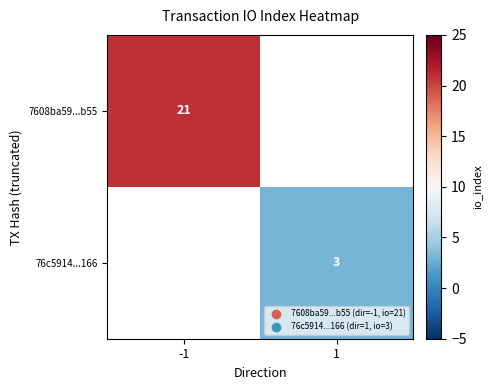

The value of 7608ba59...b55 at -1 is 21. True or false?

True